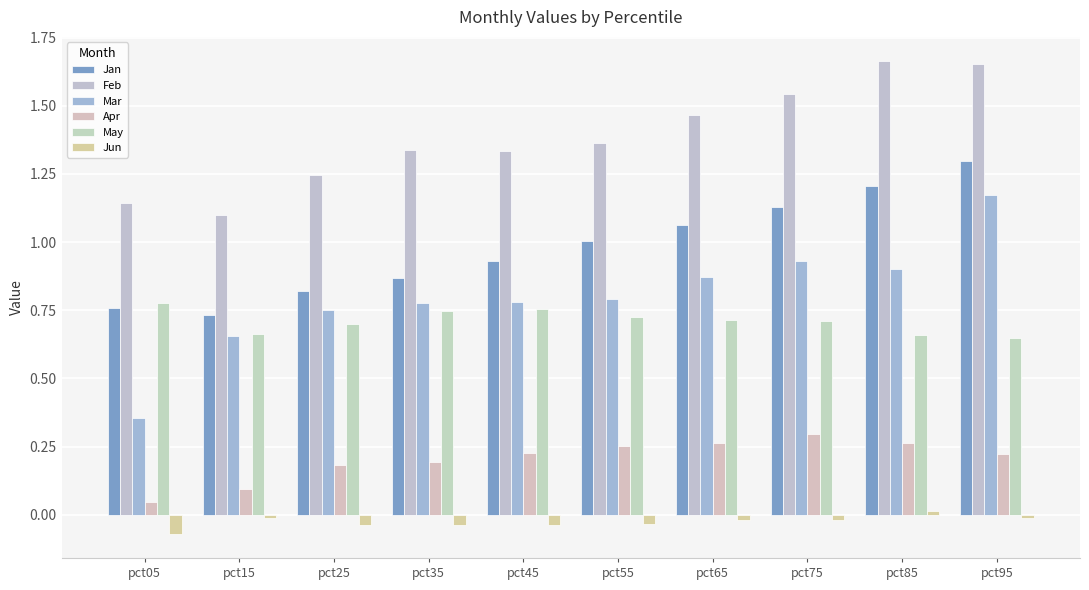

What is the difference between the May values at pct55 and pct85?

0.1